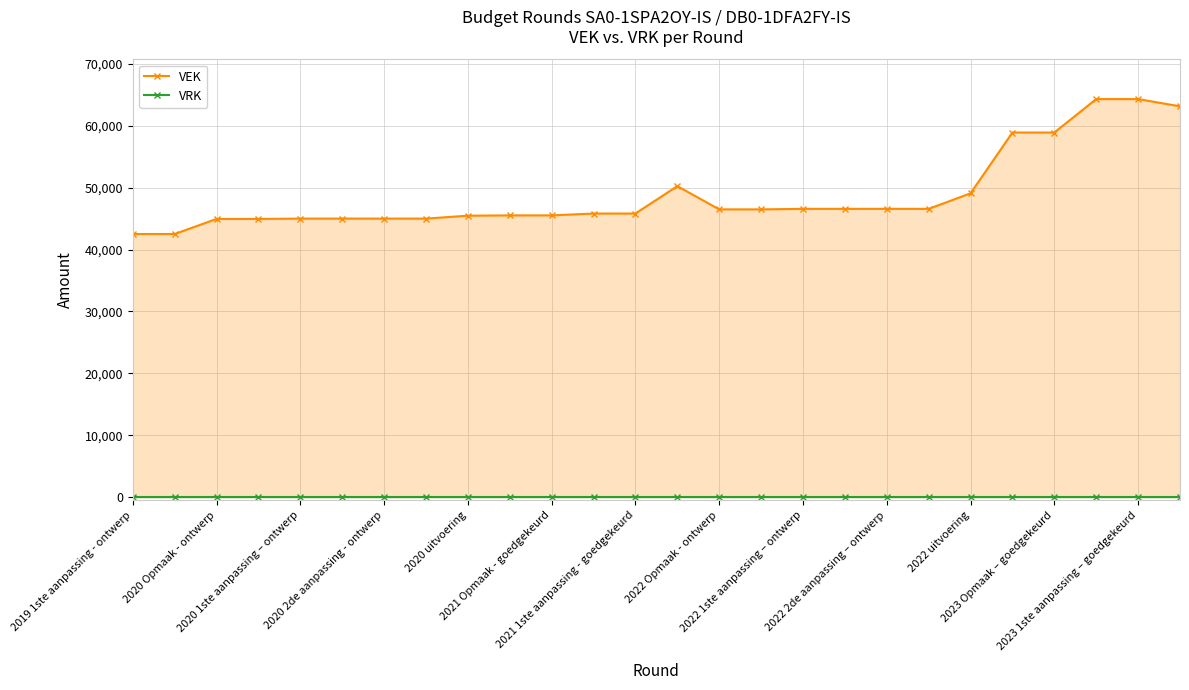

What is the difference between the highest and lowest values at 25?

63158